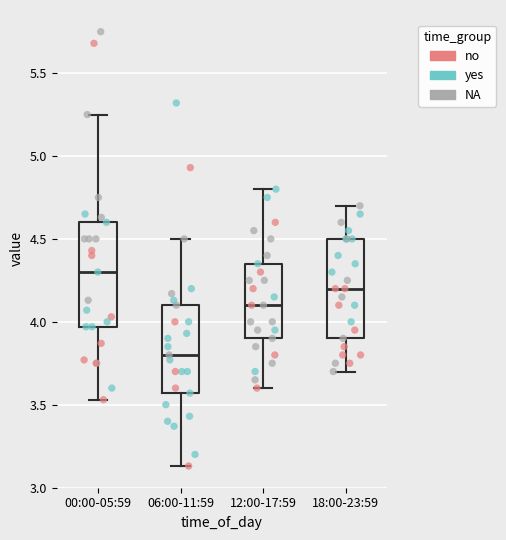

Reading left to right, read every box against the y-axis: the position of its median line, the range the box covers, and the ends of its whiskers. The values are not printed on the chart, so give them approximately, as read against the axis.

00:00-05:59: median 4.30, box 3.95 to 4.60, whiskers 3.55 to 5.25
06:00-11:59: median 3.80, box 3.55 to 4.10, whiskers 3.15 to 4.50
12:00-17:59: median 4.10, box 3.90 to 4.35, whiskers 3.60 to 4.80
18:00-23:59: median 4.20, box 3.90 to 4.50, whiskers 3.70 to 4.70